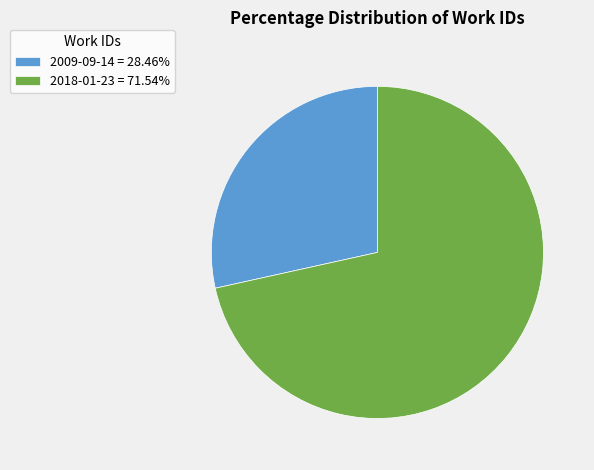

Which category accounts for the majority?

2018-01-23